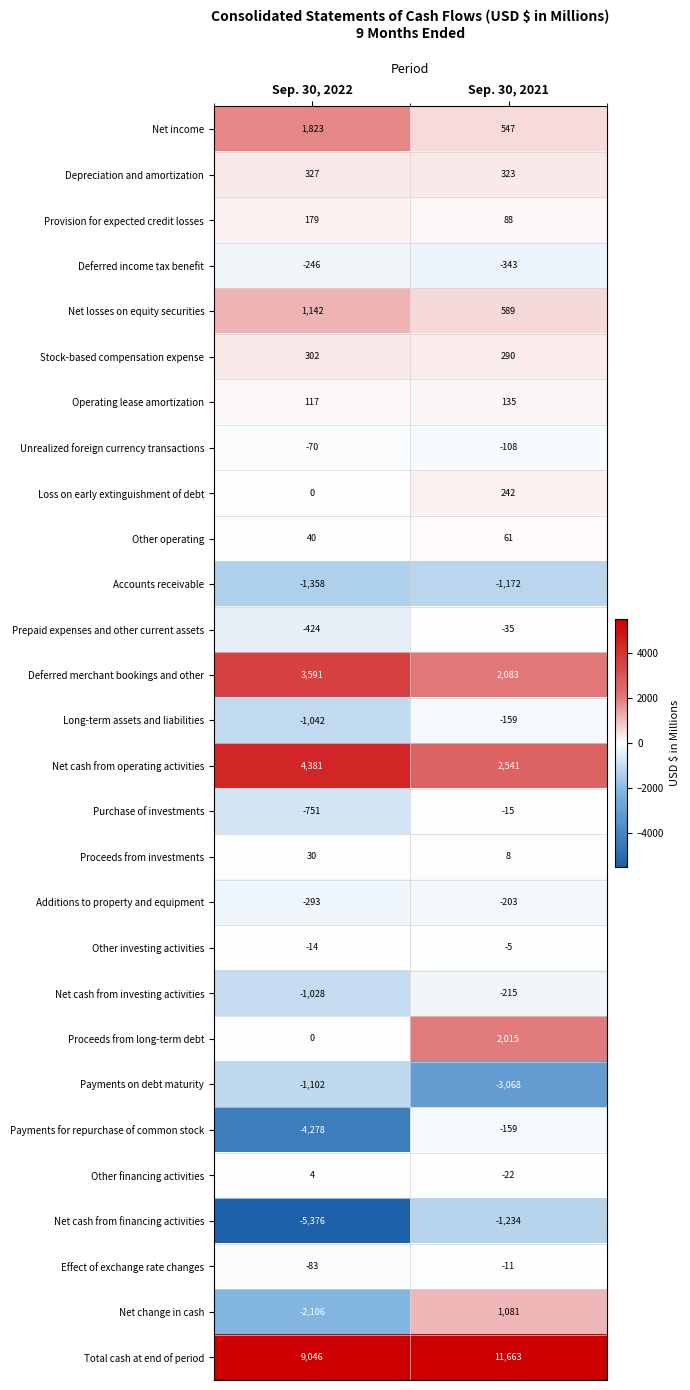

Is it true that Additions to property and equipment equals -203 at Sep. 30, 2021?

True